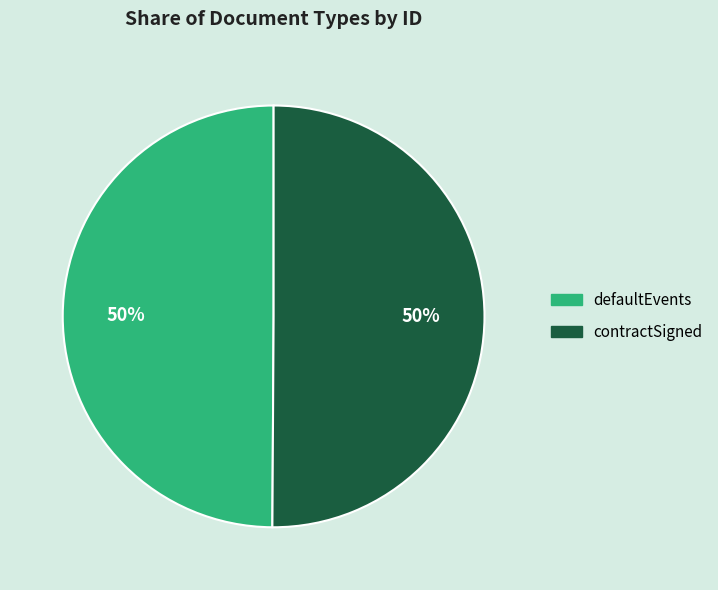

True or false: defaultEvents accounts for 44% of the total.

False